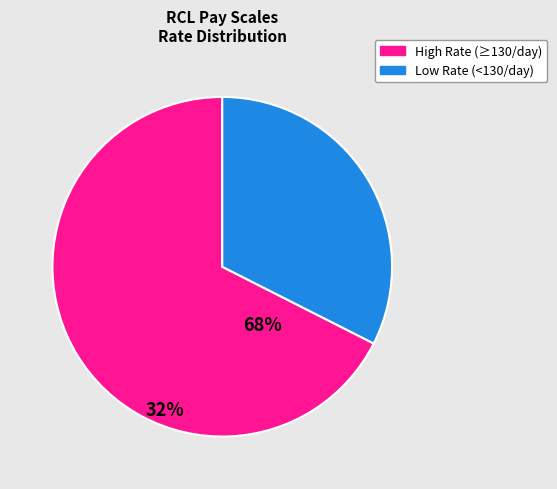

How many slices are in this pie chart?

2